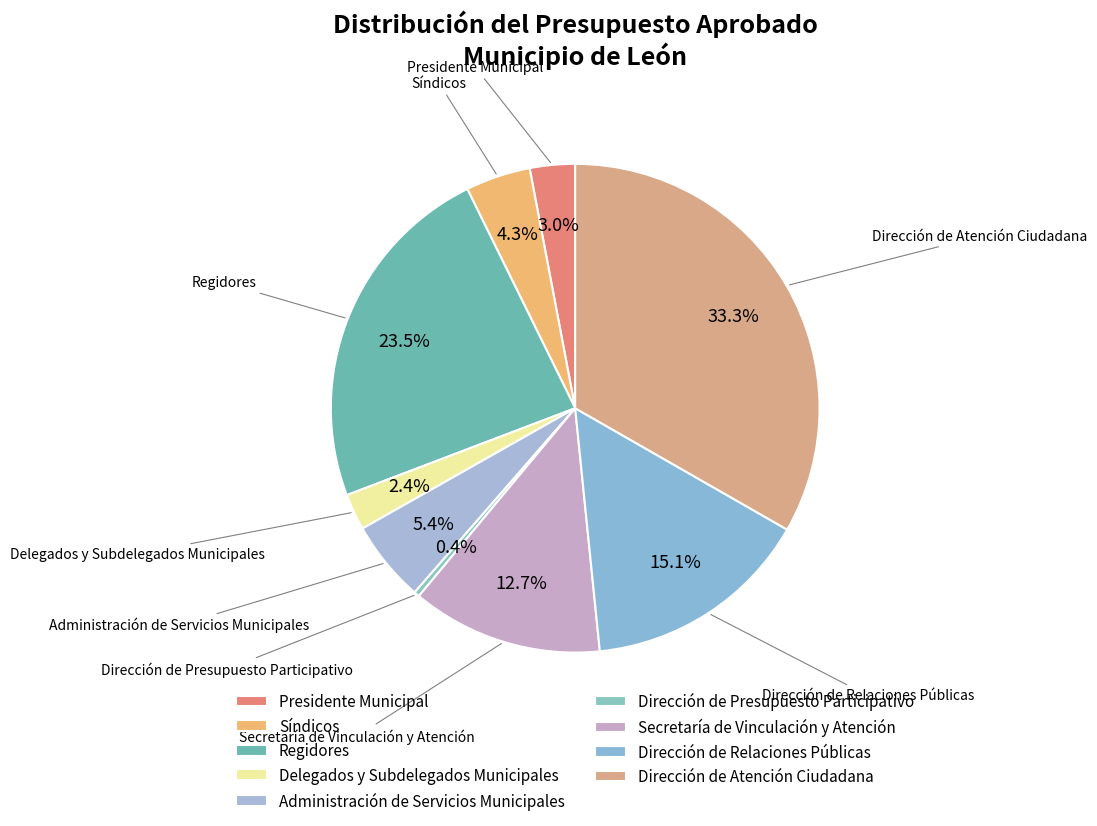

To the nearest percent, what percentage of the pie is Presidente Municipal?

3%